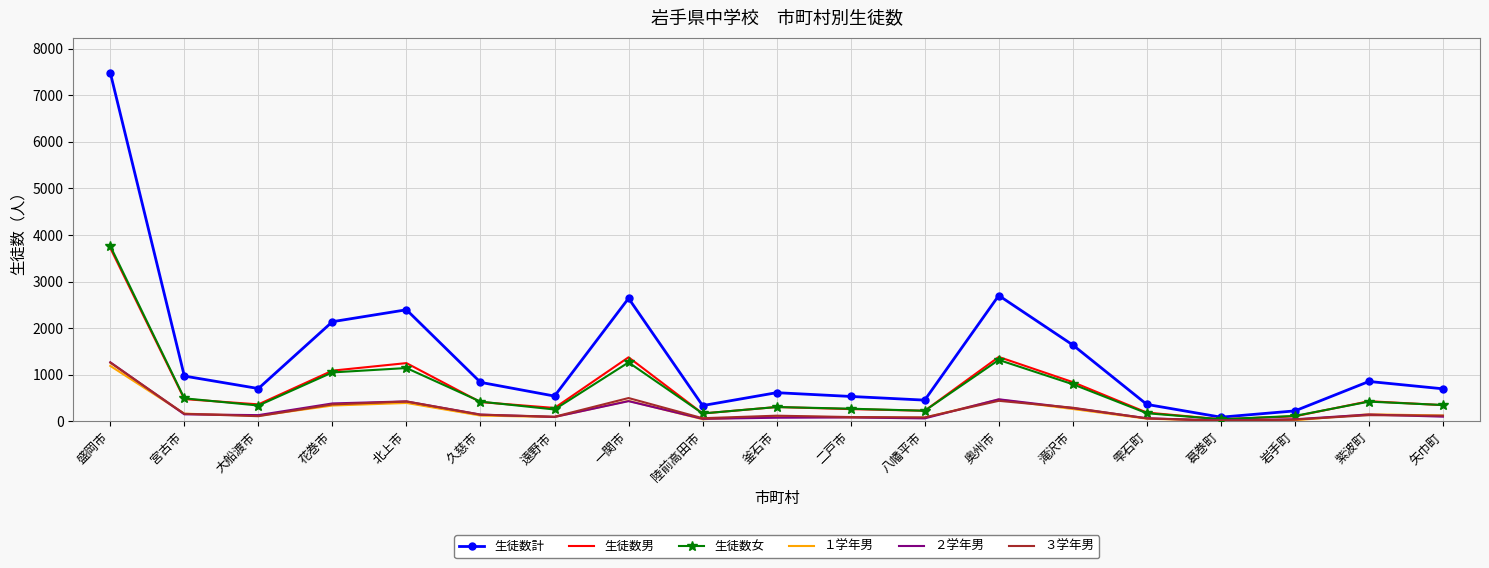

Where is the first local maximum for 生徒数女?

北上市